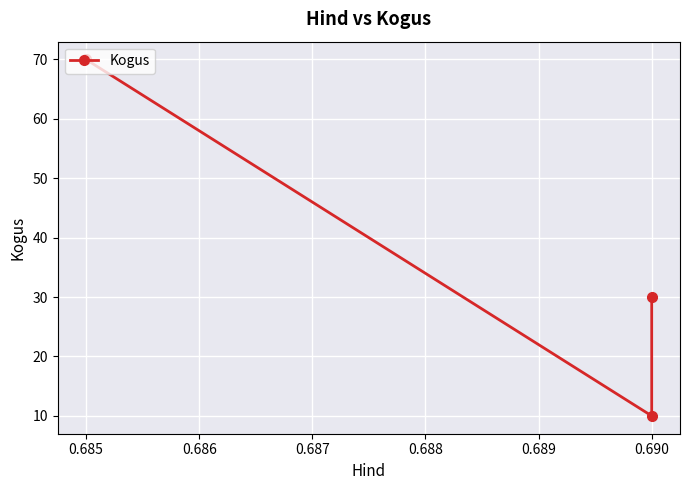

How many values are between 10 and 70?

3